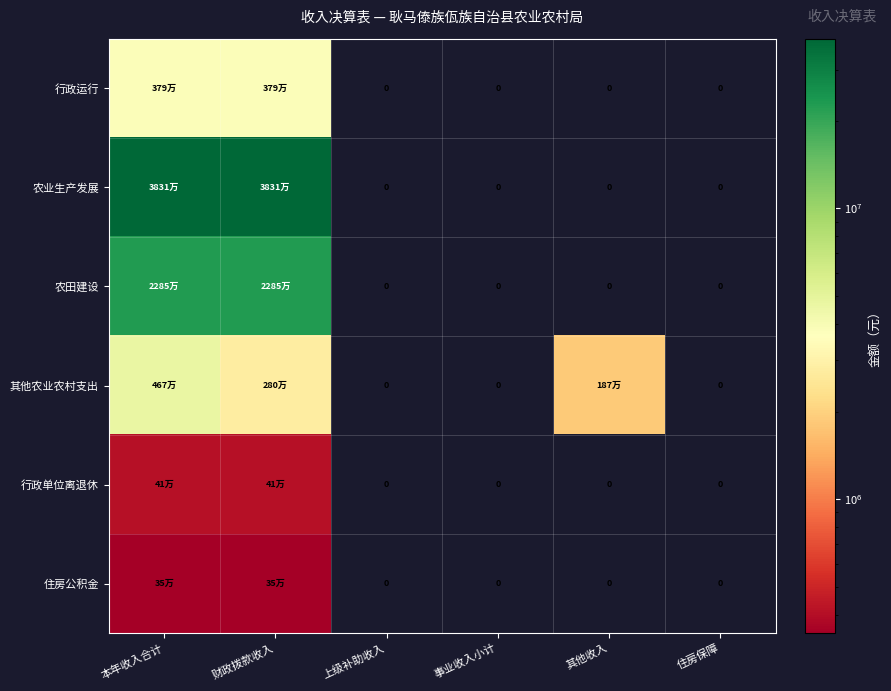

Is the value of 行政单位离退休 at 本年收入合计 greater than the value of 住房公积金 at 住房保障?

Yes